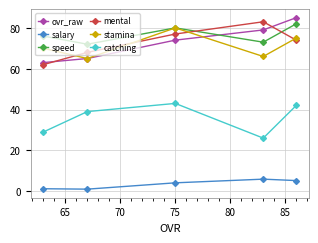

True or false: salary and mental cross at least once.

False